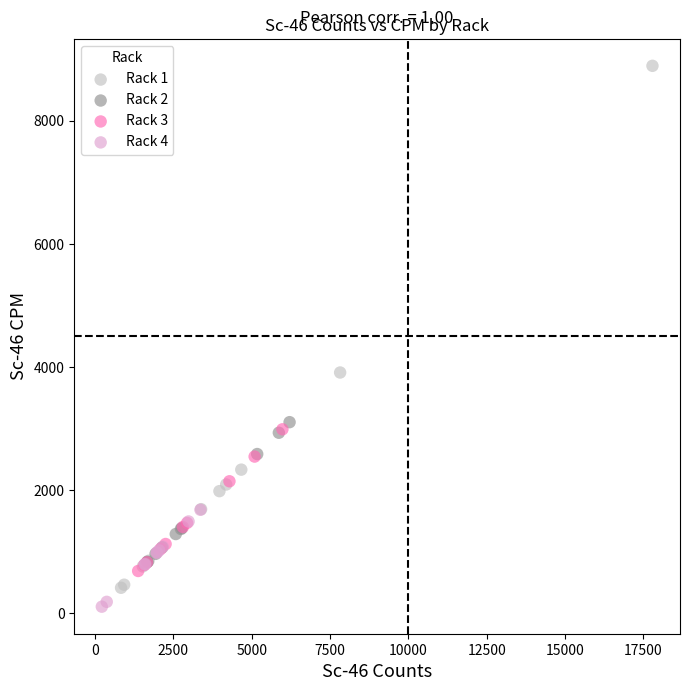

Which series contains the highest Y value?

Rack 1